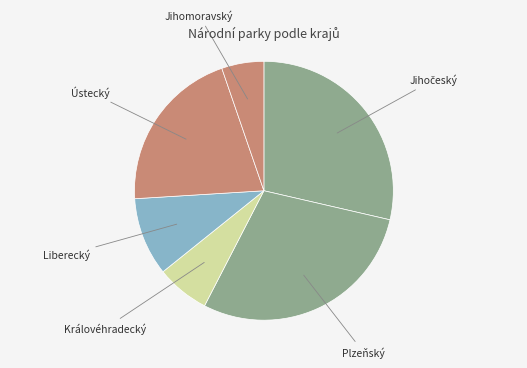

How many slices are in this pie chart?

6